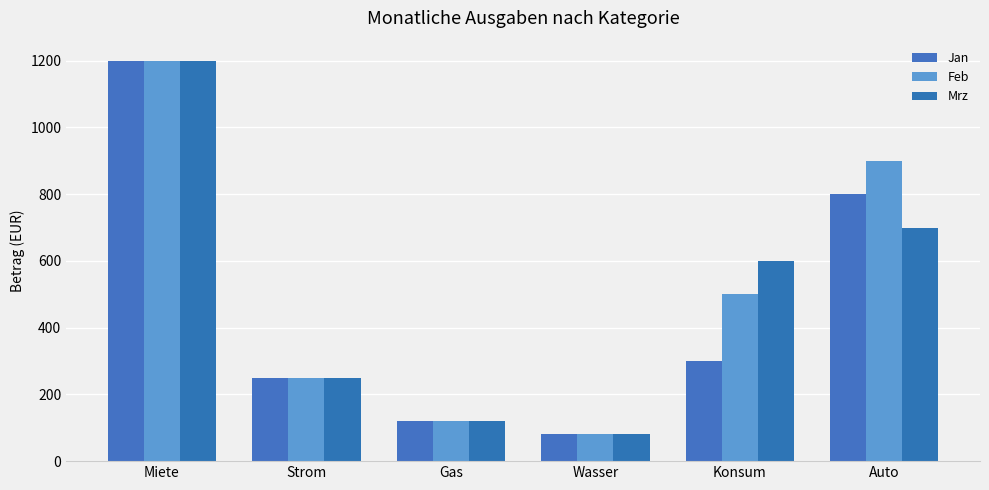

Are the bars horizontal?

No